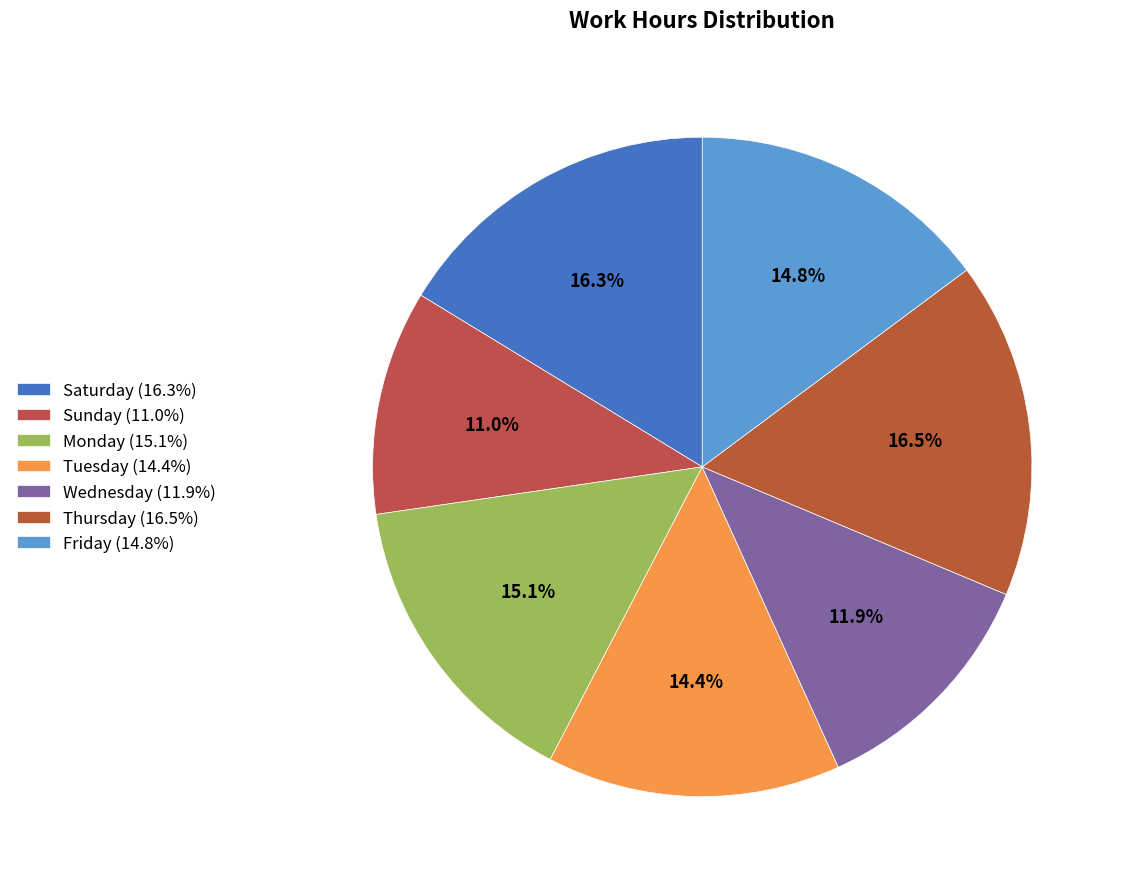

Is there any slice that represents more than half of the pie?

No